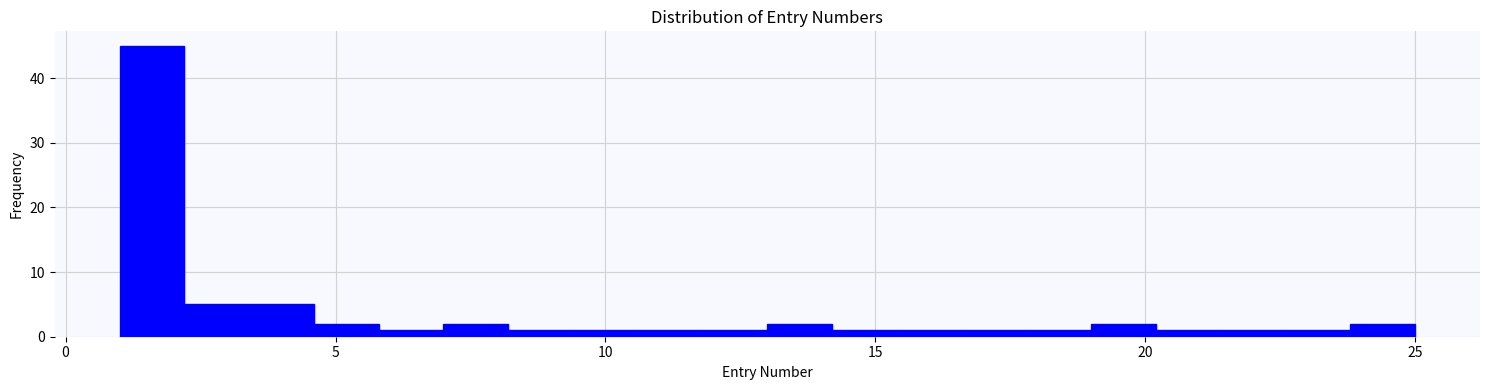

Read against the x-axis, roughly where is the centre of the tallest bar?

1.5